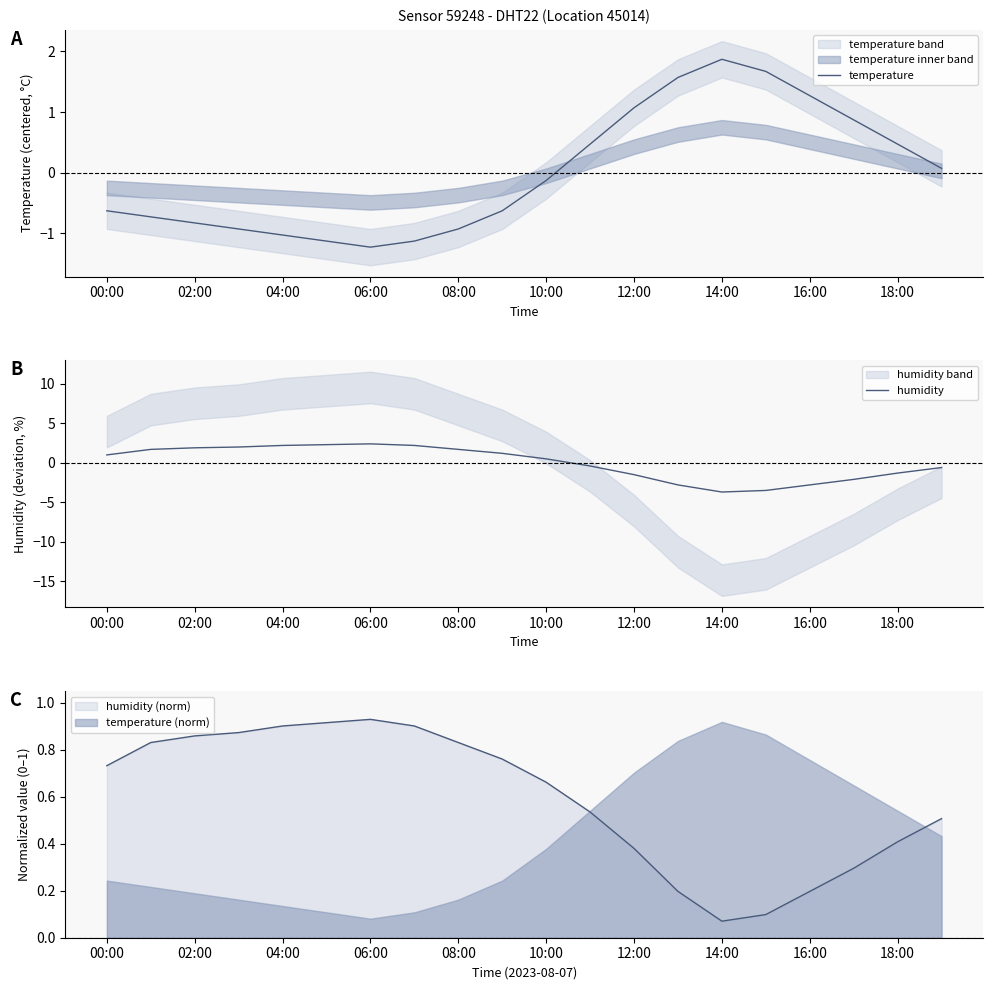

Which series ends up on top after the final intersection of temperature and humidity?

temperature